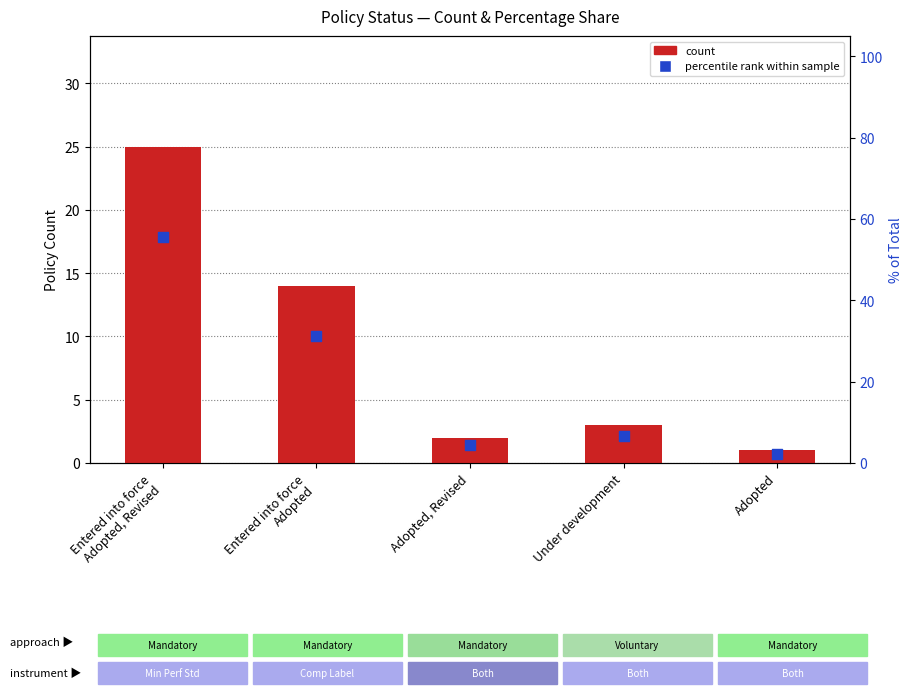

At how many categories does at least one series exceed 34?

1